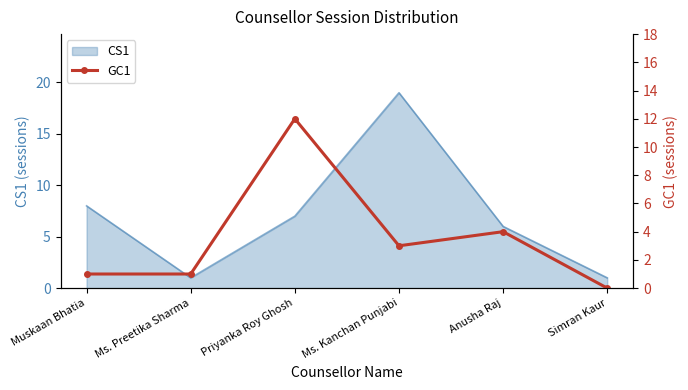

What position from the left is Simran Kaur?

6